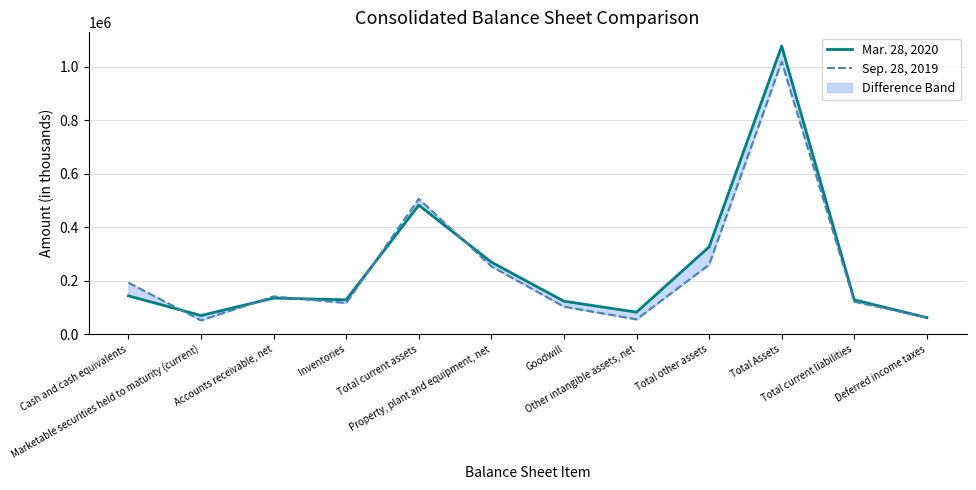

Rank the series by their maximum value, from lowest to highest.

Sep. 28, 2019, Mar. 28, 2020